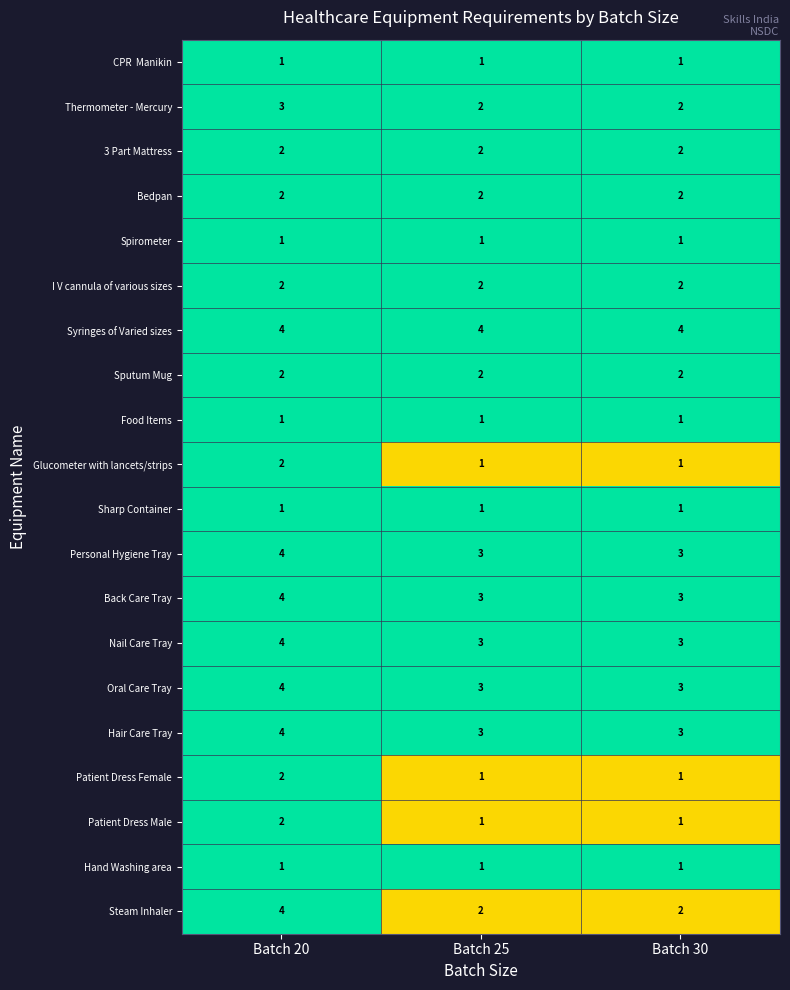

True or false: Glucometer with lancets/strips has a value of 1 at Batch 25.

True